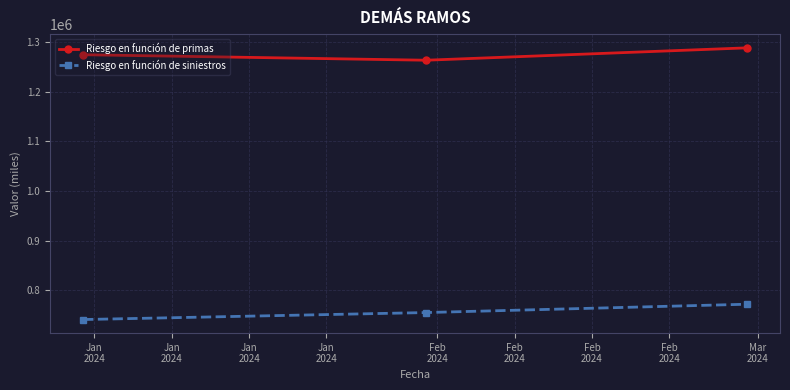

List the series in order of their peak value, highest first.

Riesgo en función de primas, Riesgo en función de siniestros